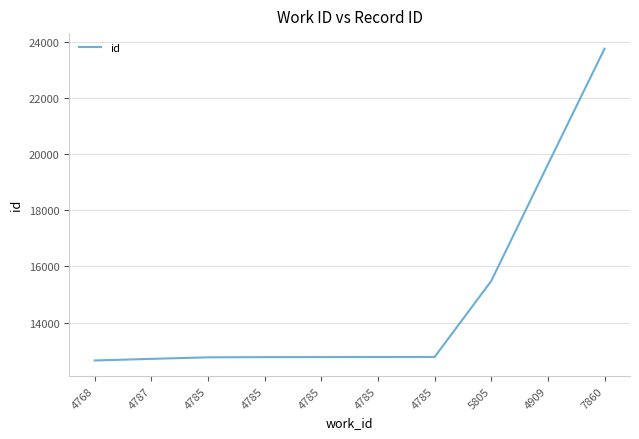

Read the value at 4785.

12770